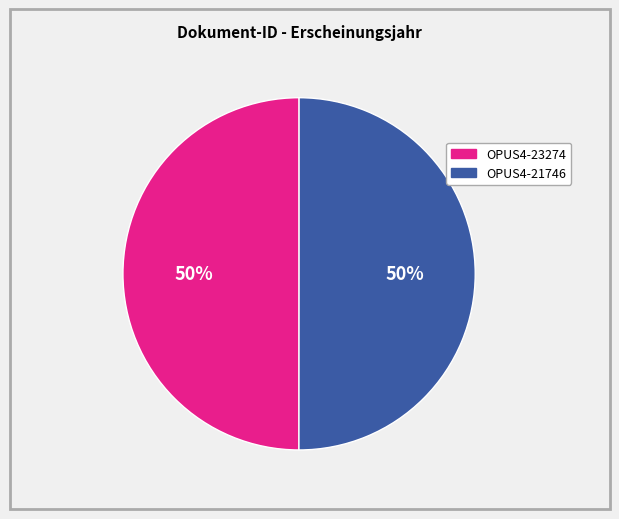

Approximately how many times larger is the value at OPUS4-21746 compared to OPUS4-23274?

1.0